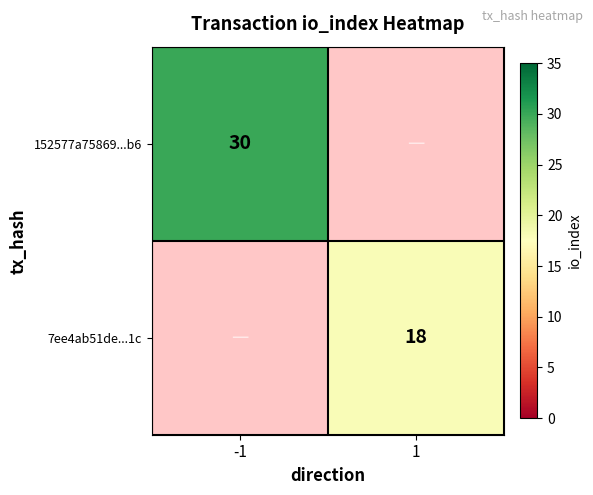

The value of 152577a75869...b6 at -1 is 30. True or false?

True